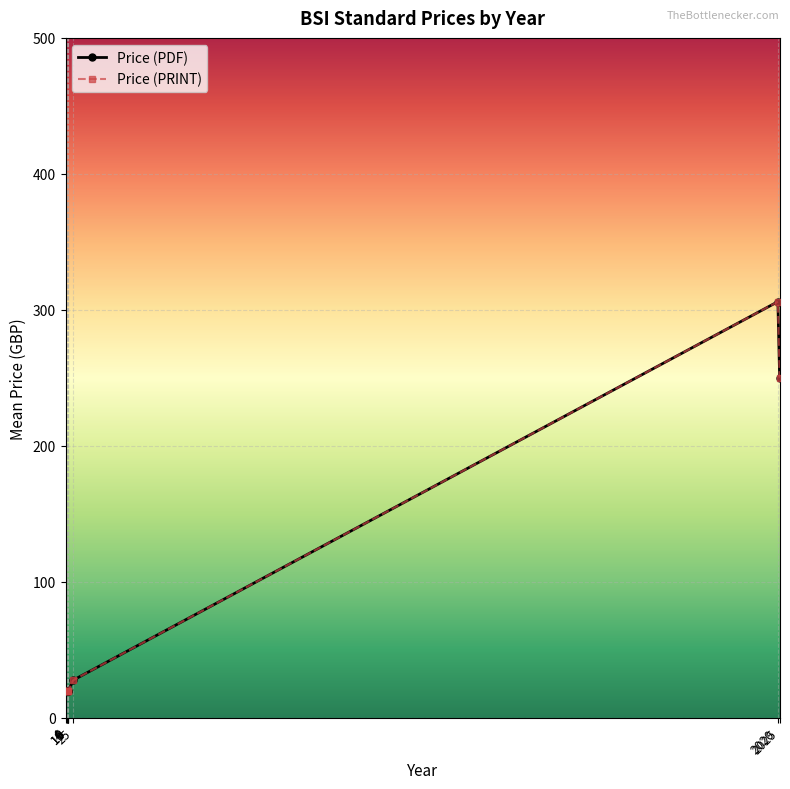

The value of Price (PRINT) at 25 is 10.9. True or false?

False